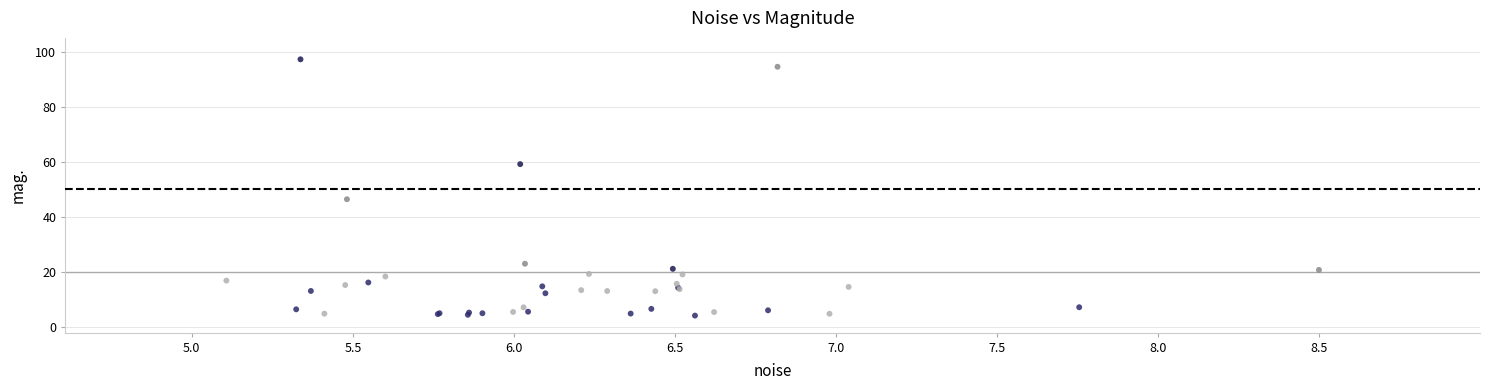

What Y value in the scatter plot is closest to 50?

46.4